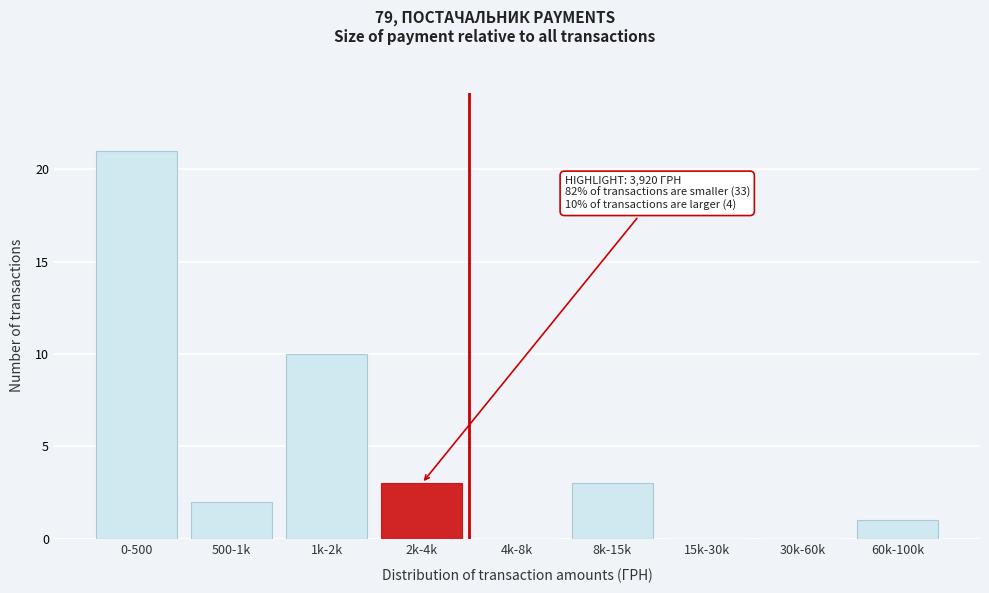

Reading left to right, transcribe all the data shown in this chart.

0-500=21	500-1k=2	1k-2k=10	2k-4k=3	4k-8k=0	8k-15k=3	15k-30k=0	30k-60k=0	60k-100k=1